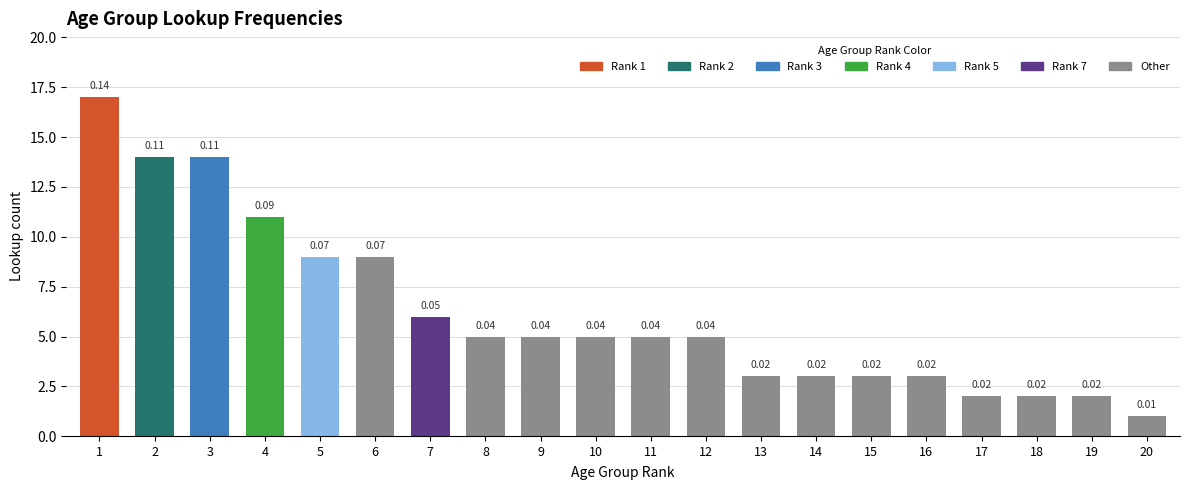

What is the greatest value displayed?

17